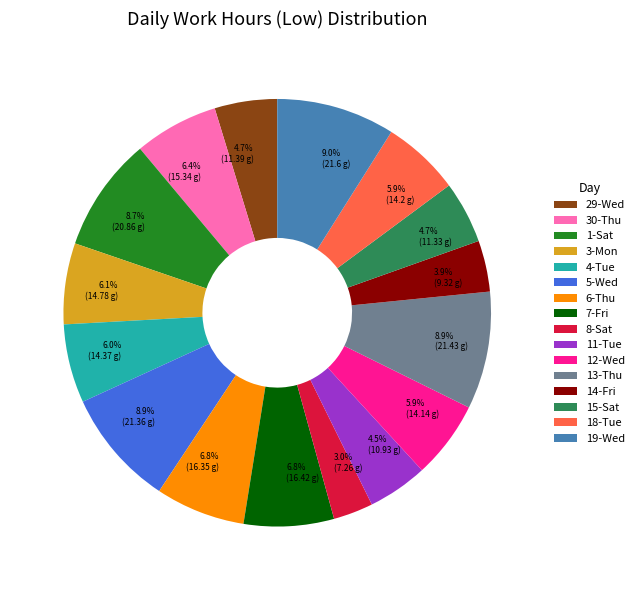

To the nearest percent, what is the difference between the largest and smallest slice percentages?

6%